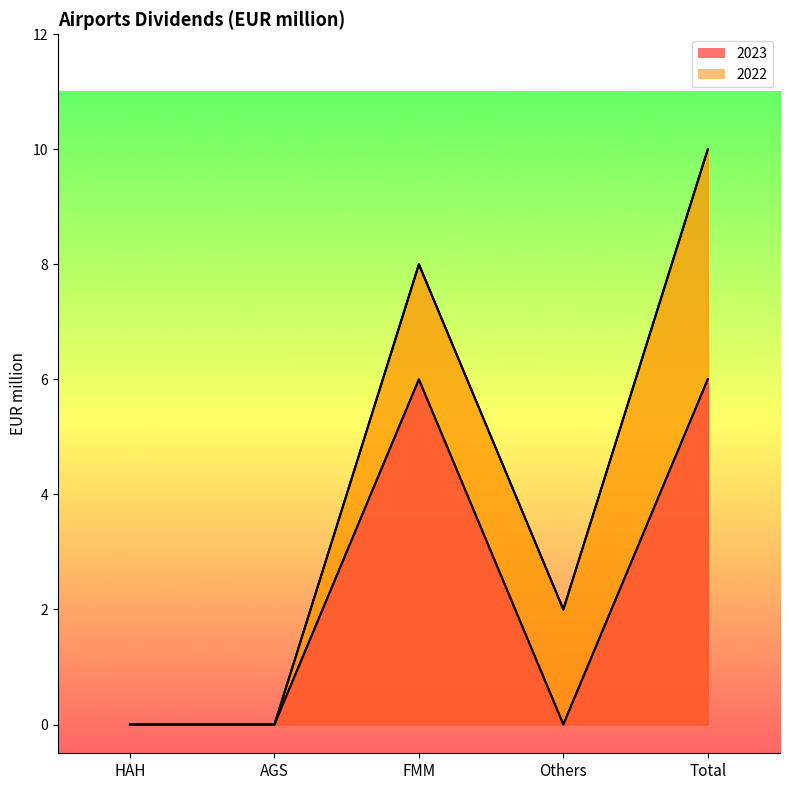

In 2022, how many points are lower than both neighbors (excluding endpoints)?

1